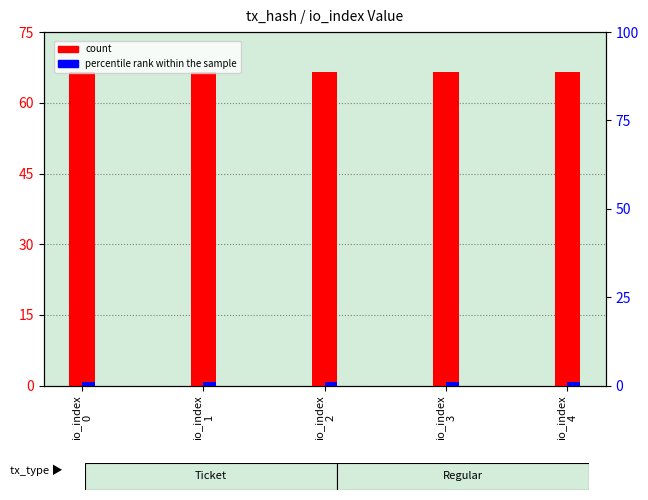

What is the maximum value for percentile rank within the sample?

1.0